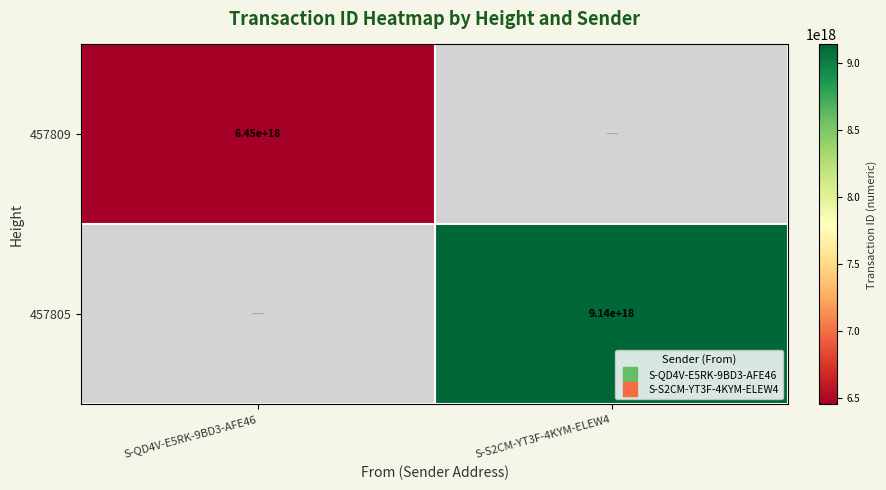

List the labels in order of 457805 value, smallest first.

S-QD4V-E5RK-9BD3-AFE46, S-S2CM-YT3F-4KYM-ELEW4